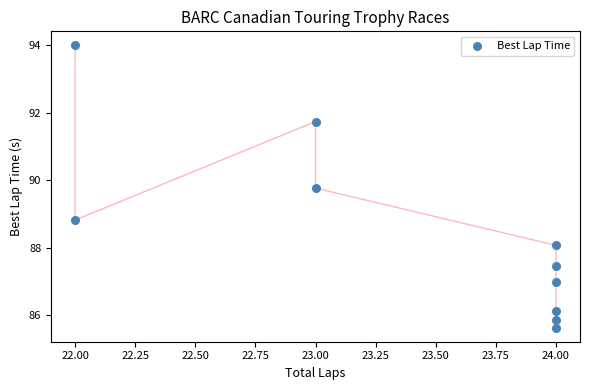

What Y value in the scatter plot is closest to 89?

88.8